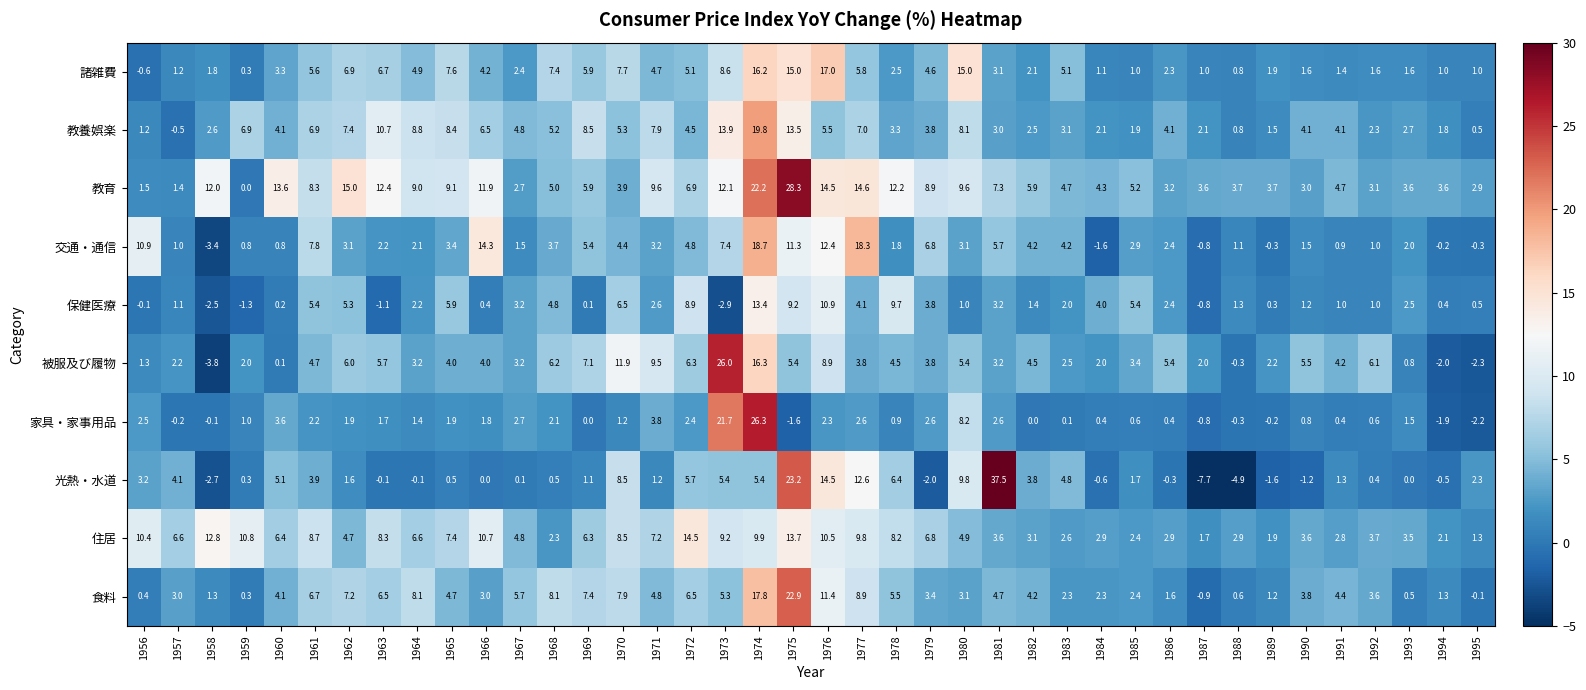

What is the difference between the maximum and minimum values in the 交通・通信 series?

22.1